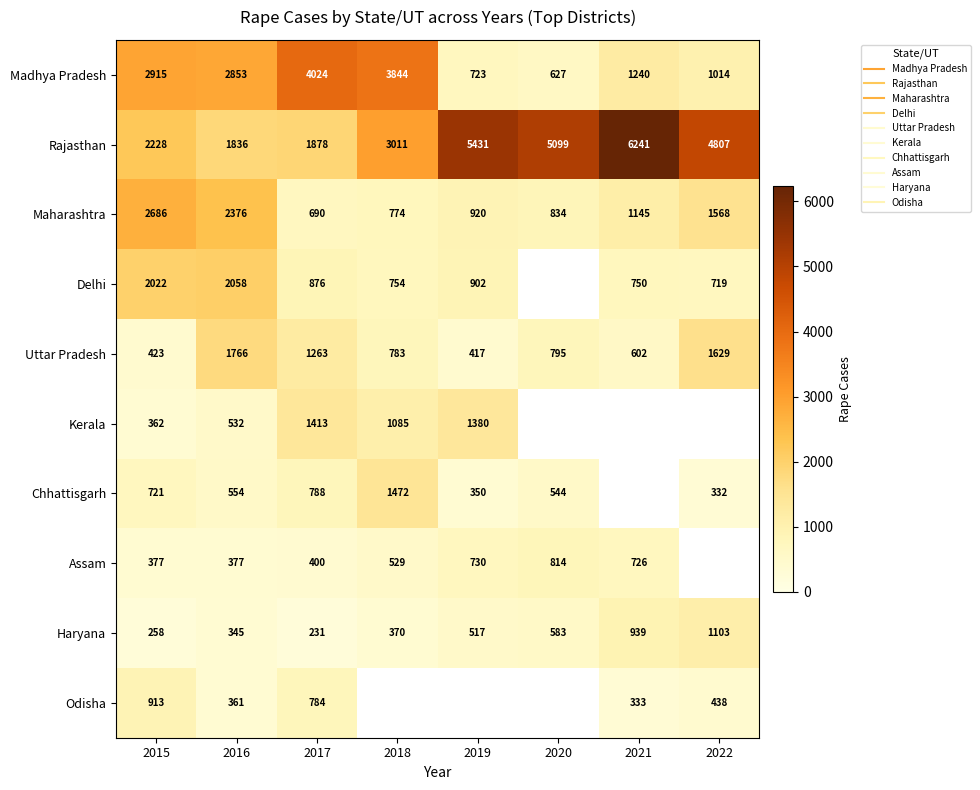

Between 2021 and 2020, which is larger?

2021